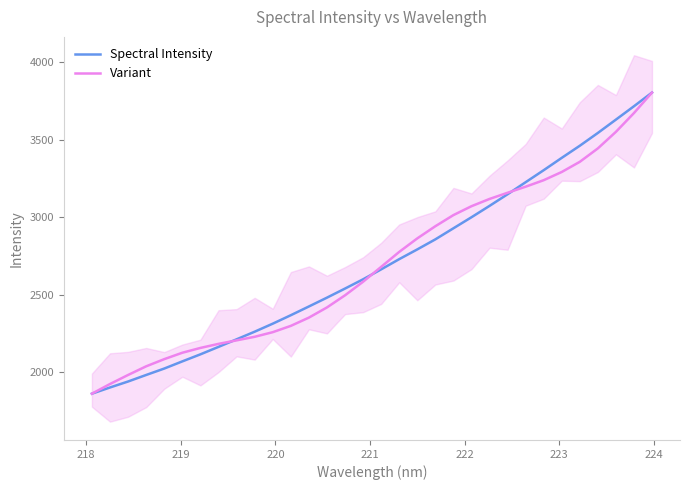

What is the value of the Spectral Intensity point at the 30th from the left?

3630.8